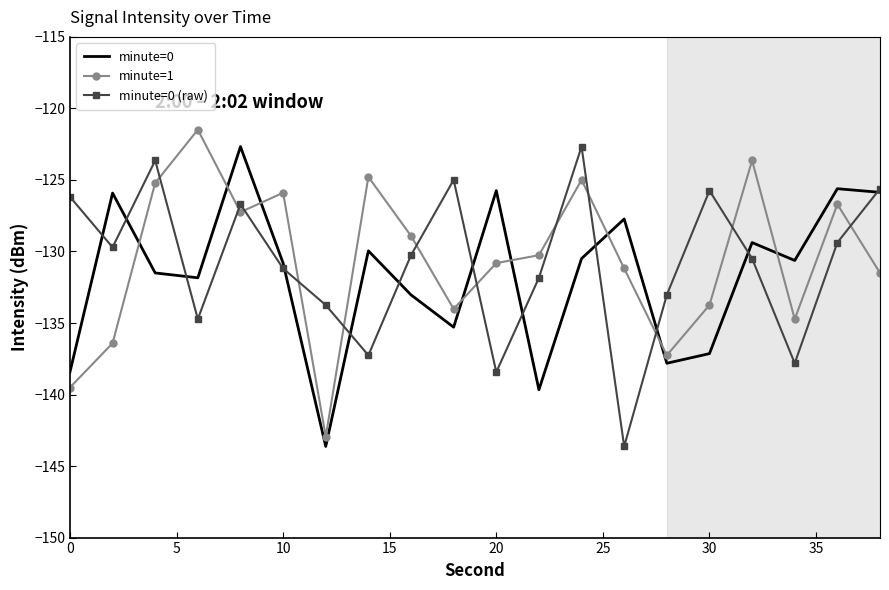

List the series in order of their overall mean, highest first.

minute=1, minute=0 (raw), minute=0